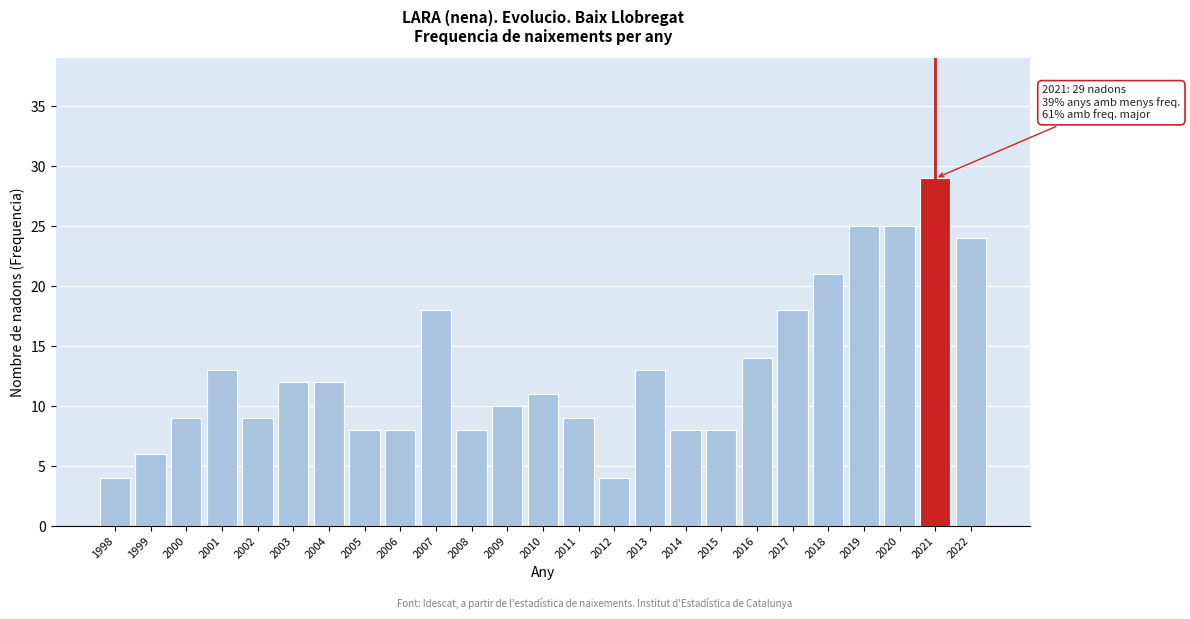

Reading right to left, extract all data points from this chart.

2022=24	2021=29	2020=25	2019=25	2018=21	2017=18	2016=14	2015=8	2014=8	2013=13	2012=4	2011=9	2010=11	2009=10	2008=8	2007=18	2006=8	2005=8	2004=12	2003=12	2002=9	2001=13	2000=9	1999=6	1998=4